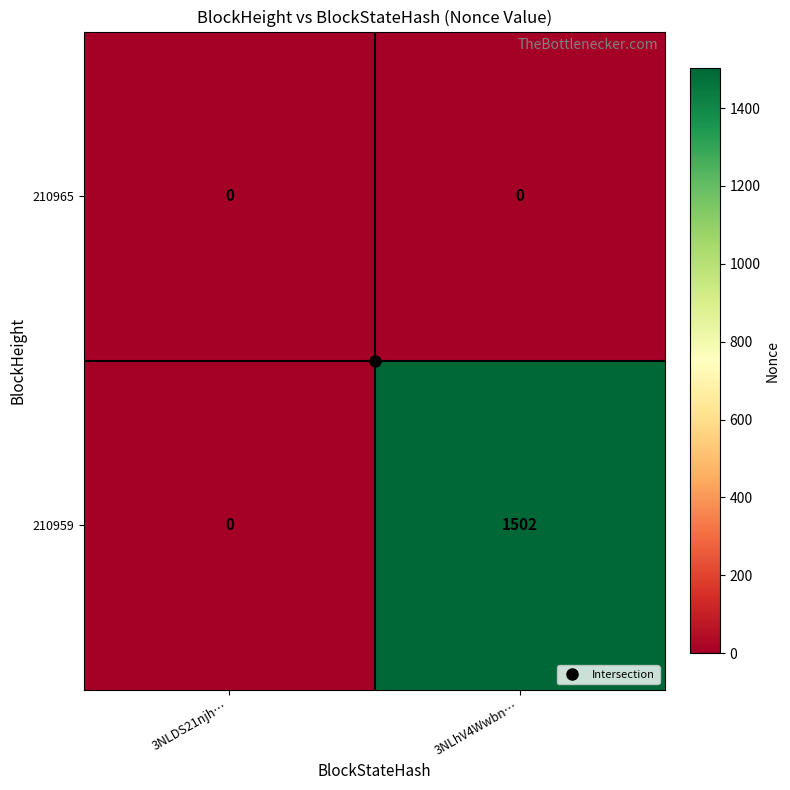

Rank the series by their average value, from lowest to highest.

210965, 210959